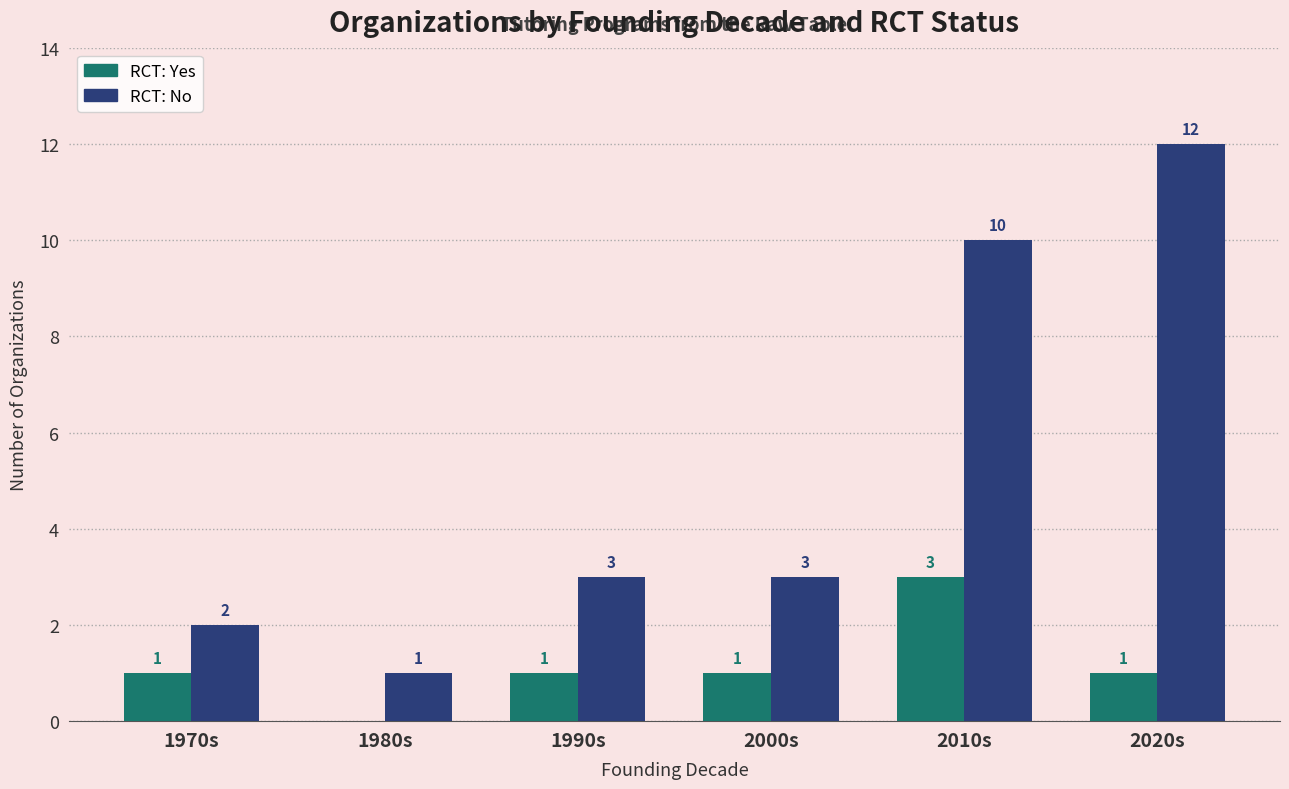

Reading right to left, list all the values displayed in this chart.

RCT: Yes: 2020s=1	2010s=3	2000s=1	1990s=1	1980s=0	1970s=1
RCT: No: 2020s=12	2010s=10	2000s=3	1990s=3	1980s=1	1970s=2